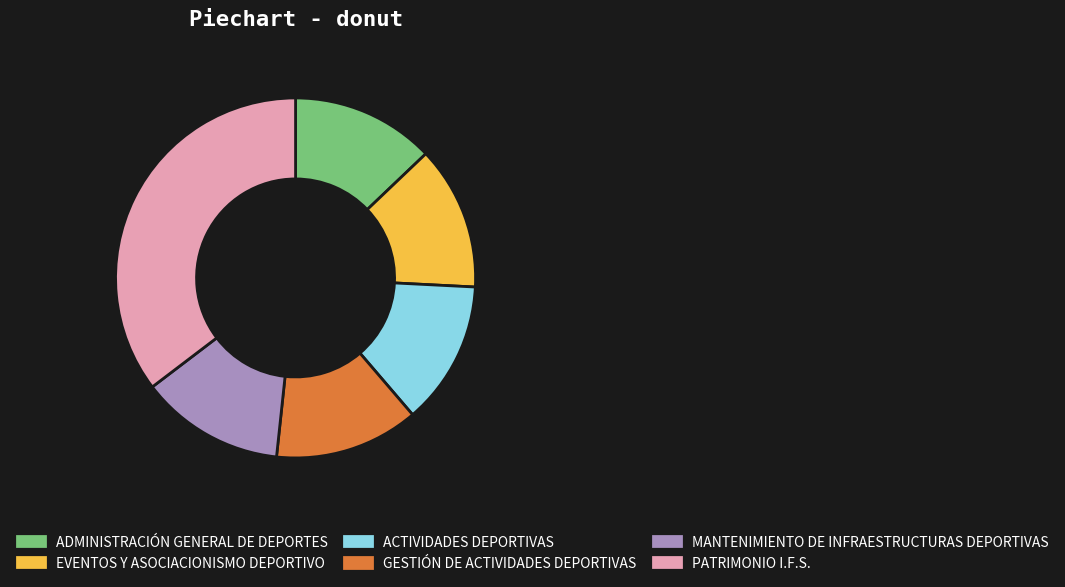

The EVENTOS Y ASOCIACIONISMO DEPORTIVO slice represents 5% of the pie. True or false?

False